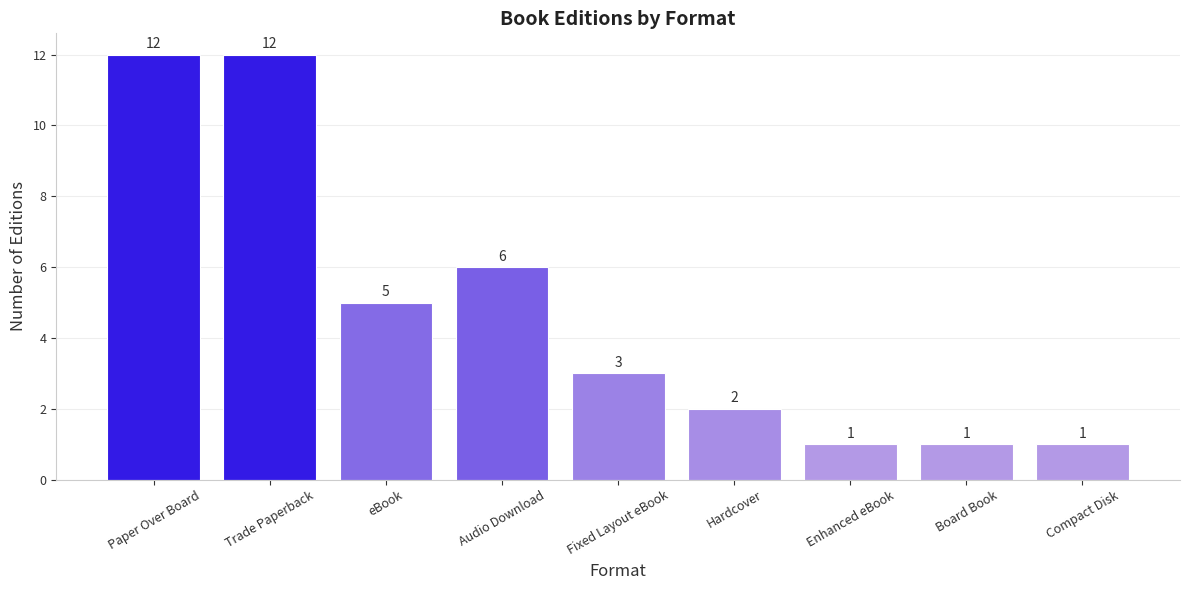

What is the sum of all values?

43